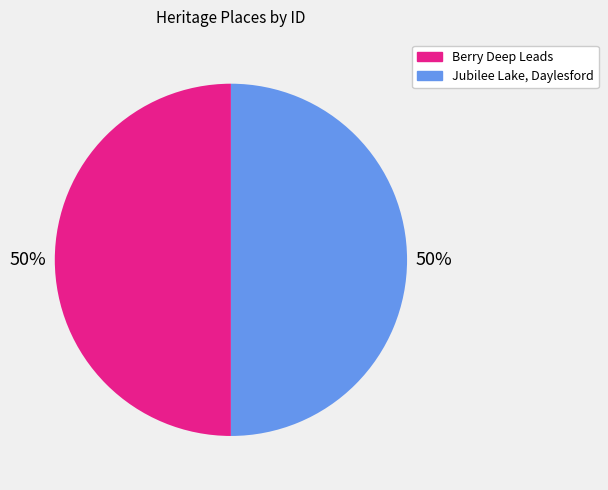

True or false: Berry Deep Leads accounts for 50% of the total.

True